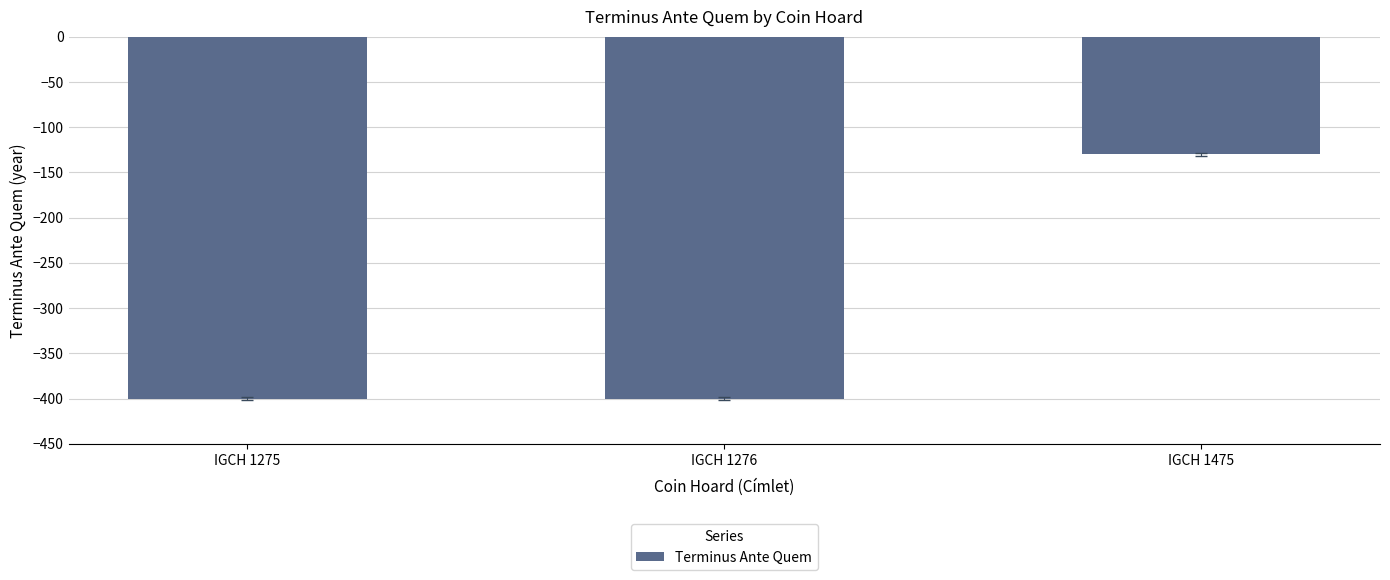

Are the bars grouped side by side (vs. stacked)?

No